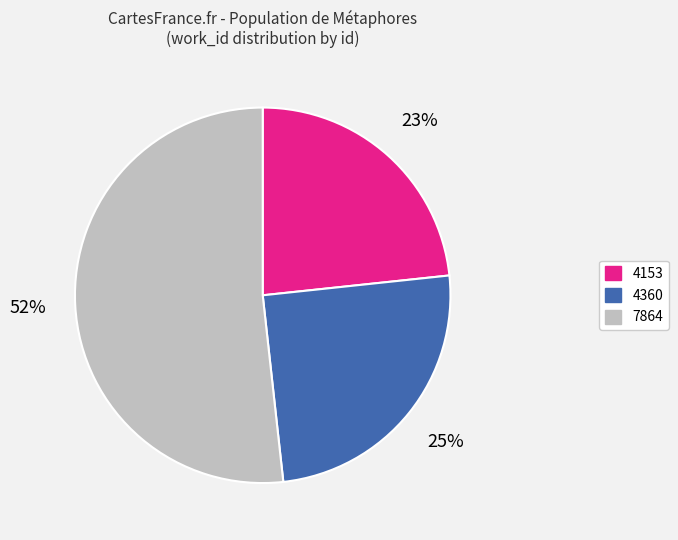

What is the largest slice in the pie chart?

7864